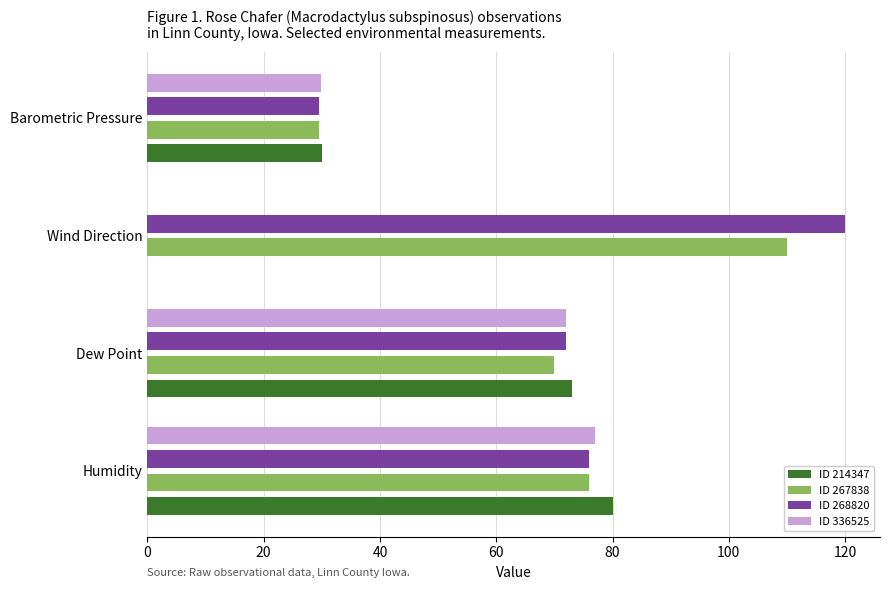

Which series has the widest spread of values?

ID 268820